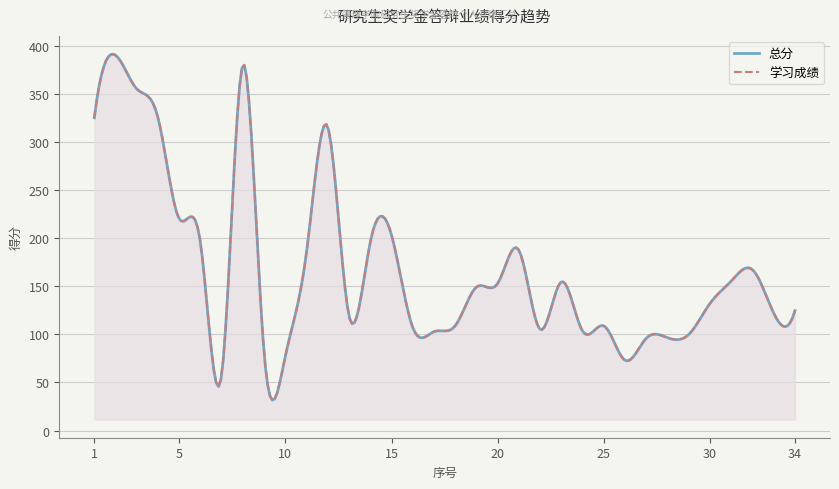

Count the number of categories in the chart.

34